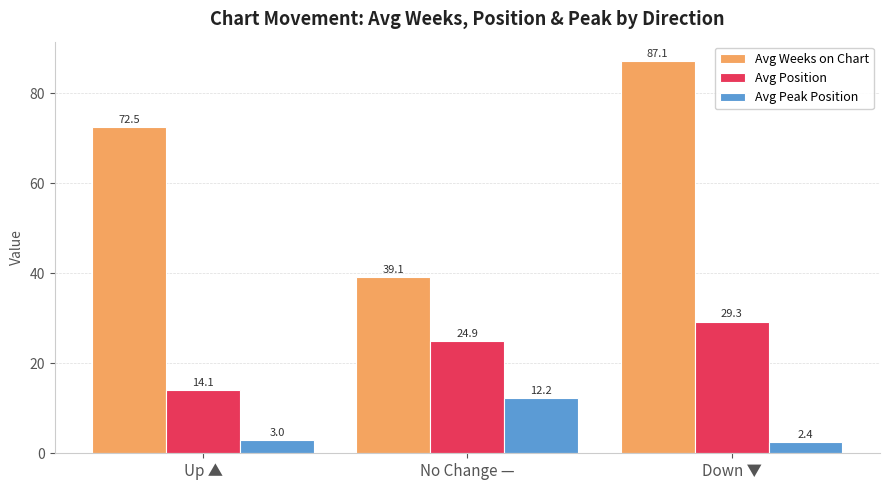

Reading left to right, what are all the values shown in this chart?

Avg Weeks on Chart: Up ▲=72.5	No Change —=39.1	Down ▼=87.1
Avg Position: Up ▲=14.1	No Change —=24.9	Down ▼=29.3
Avg Peak Position: Up ▲=3.0	No Change —=12.2	Down ▼=2.4